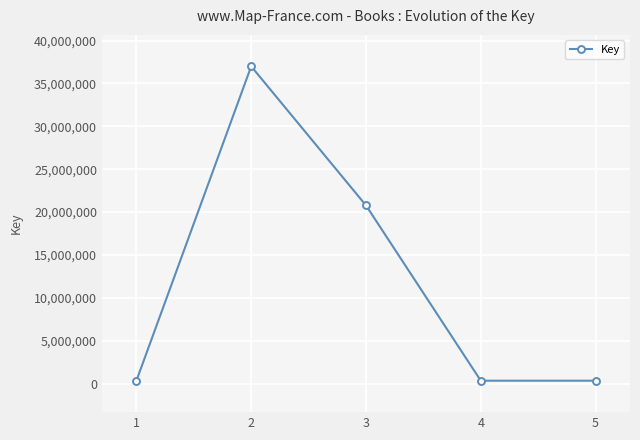

At which category does the data reach its first local peak?

2